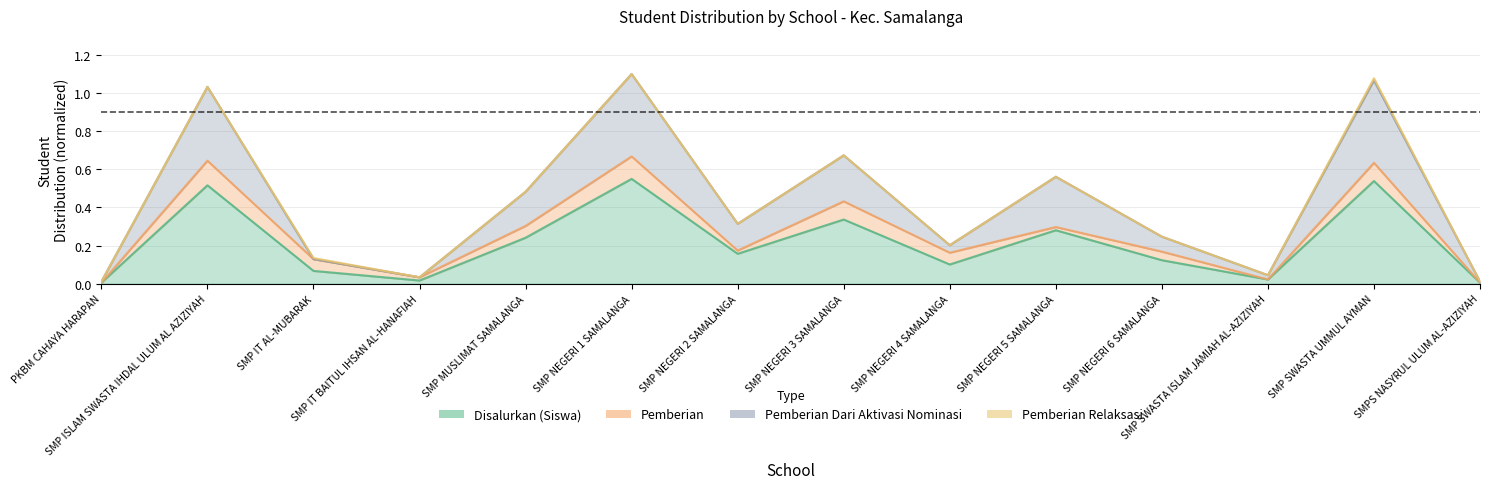

True or false: Pemberian Dari Aktivasi Nominasi and Disalurkan (Siswa) intersect in this chart.

False